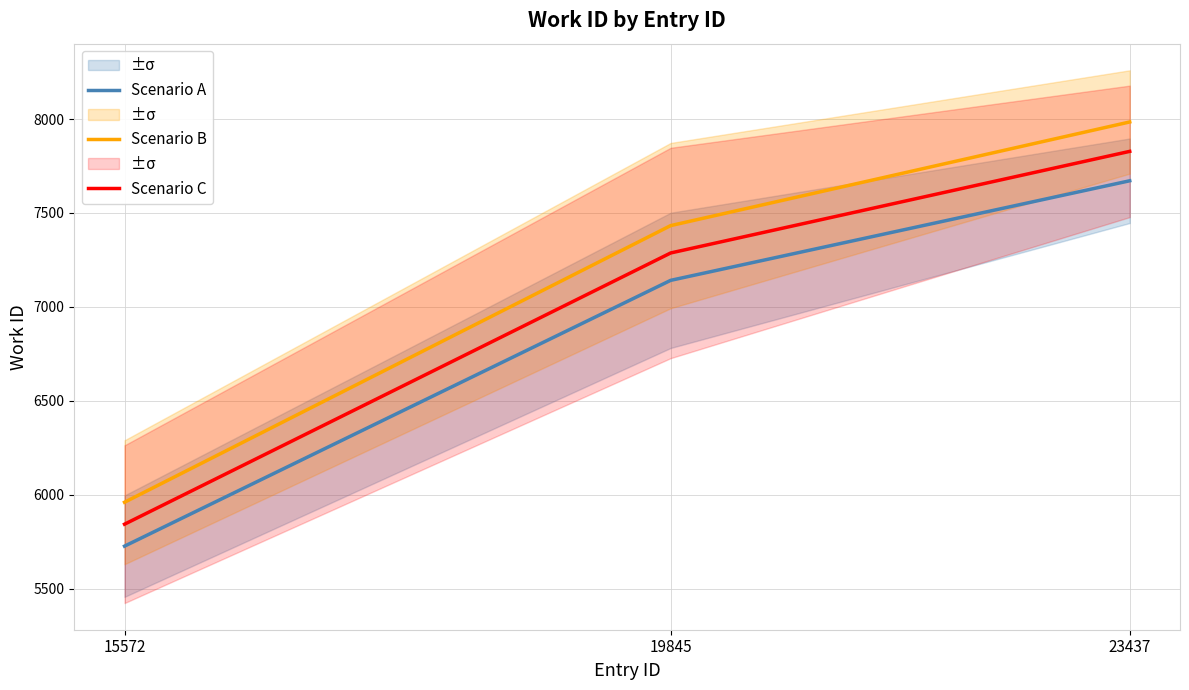

Rank the categories by Scenario A value from lowest to highest.

15572, 19845, 23437